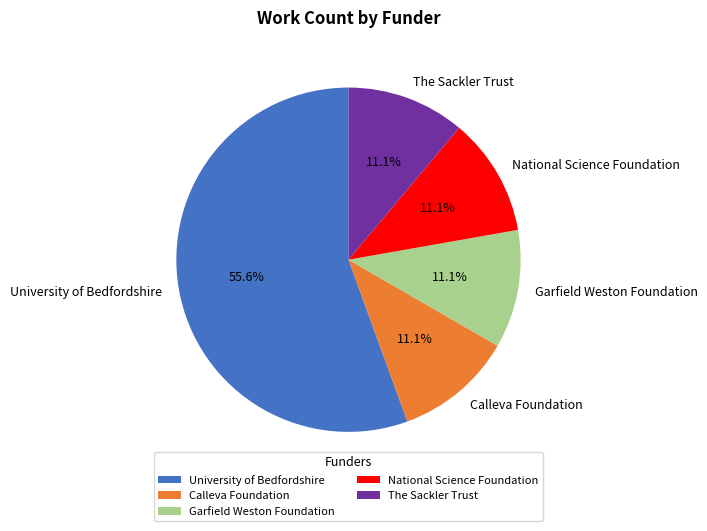

Is it true that The Sackler Trust is 11% of the pie?

True